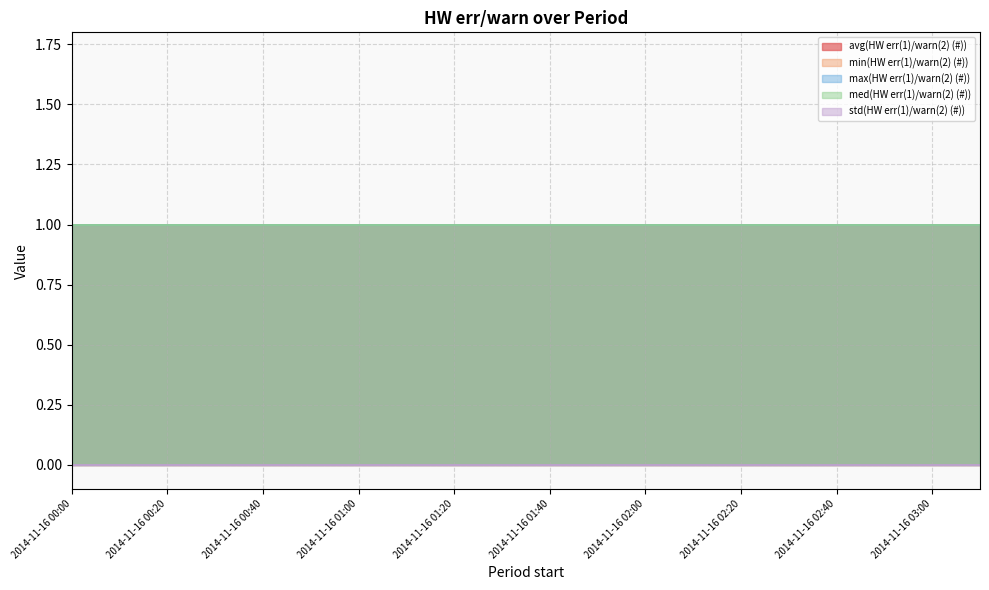

At how many categories does at least one series exceed 0?

20